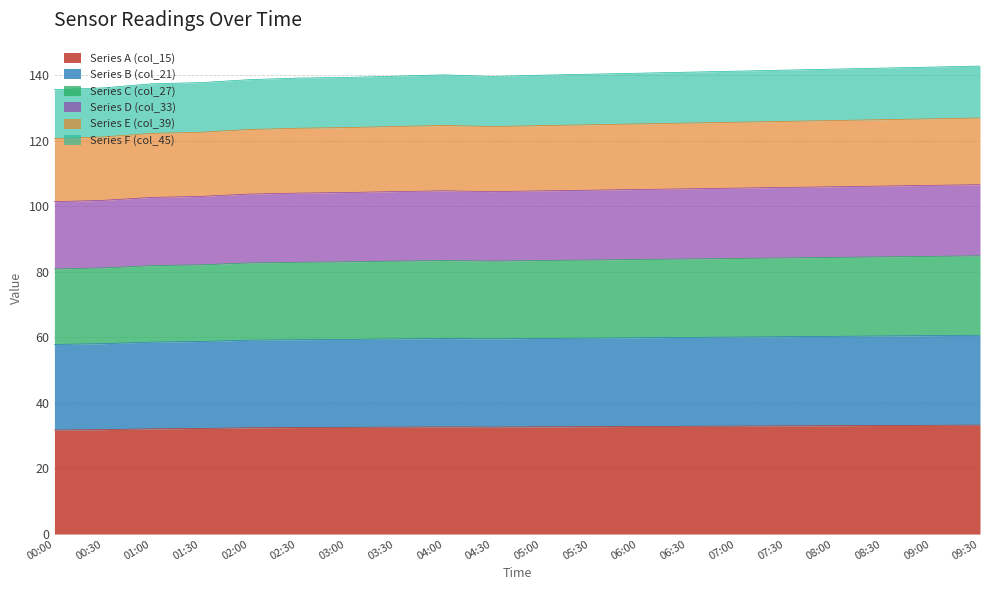

Does the chart have visible grid lines?

Yes